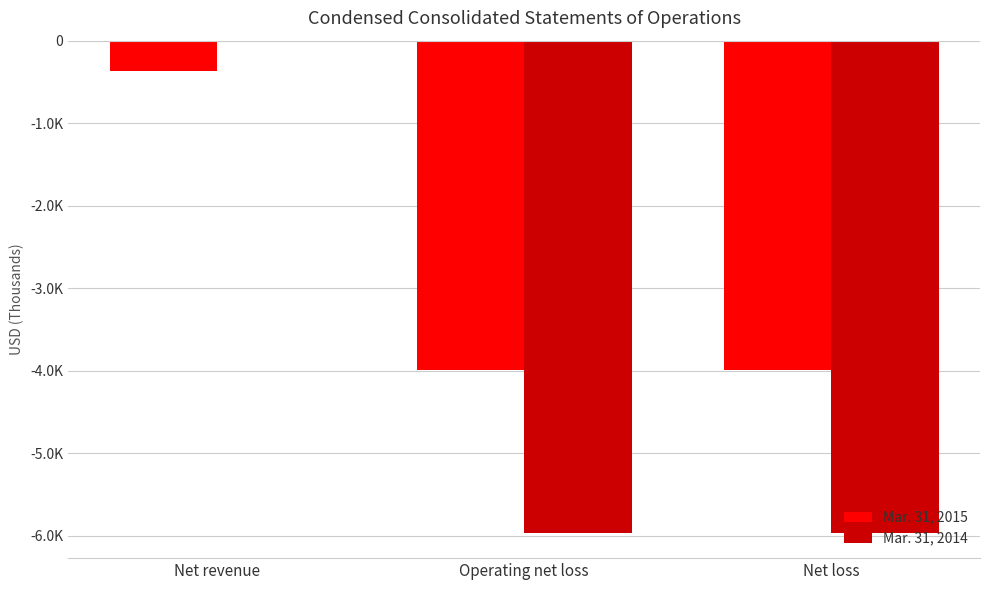

At which label is Mar. 31, 2014 closest to -2987?

Net loss